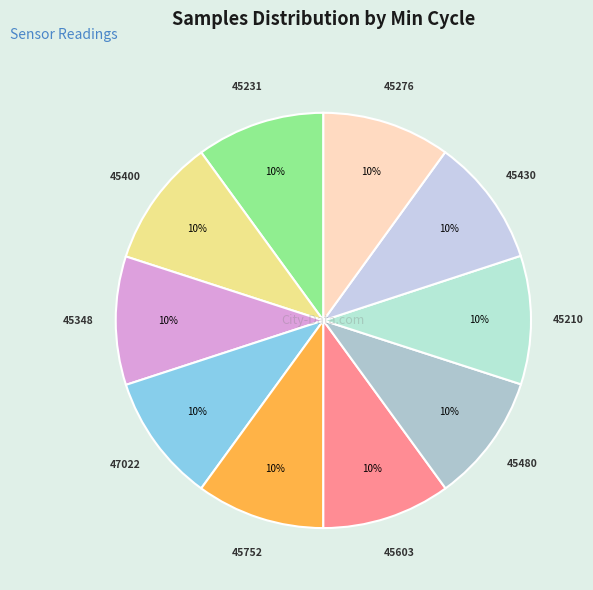

Combined, do 45210 and 45348 account for over 50%?

No